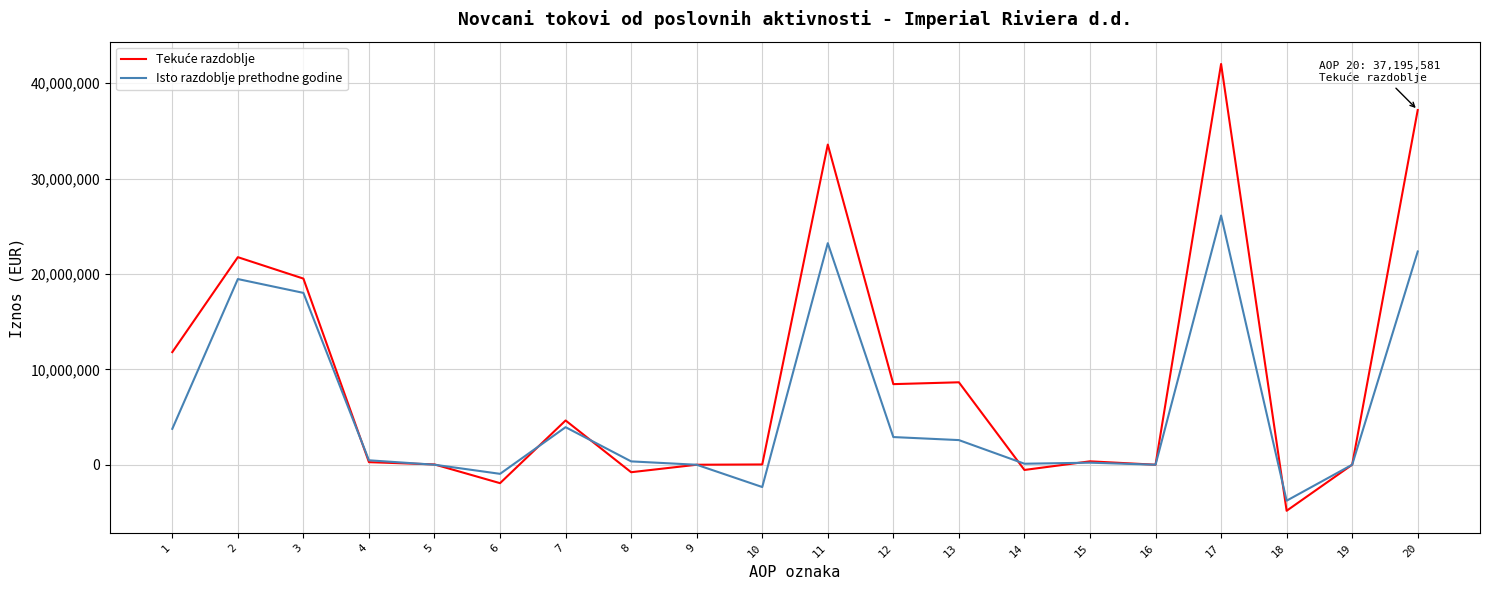

At which category is the sum across all series the highest?

17